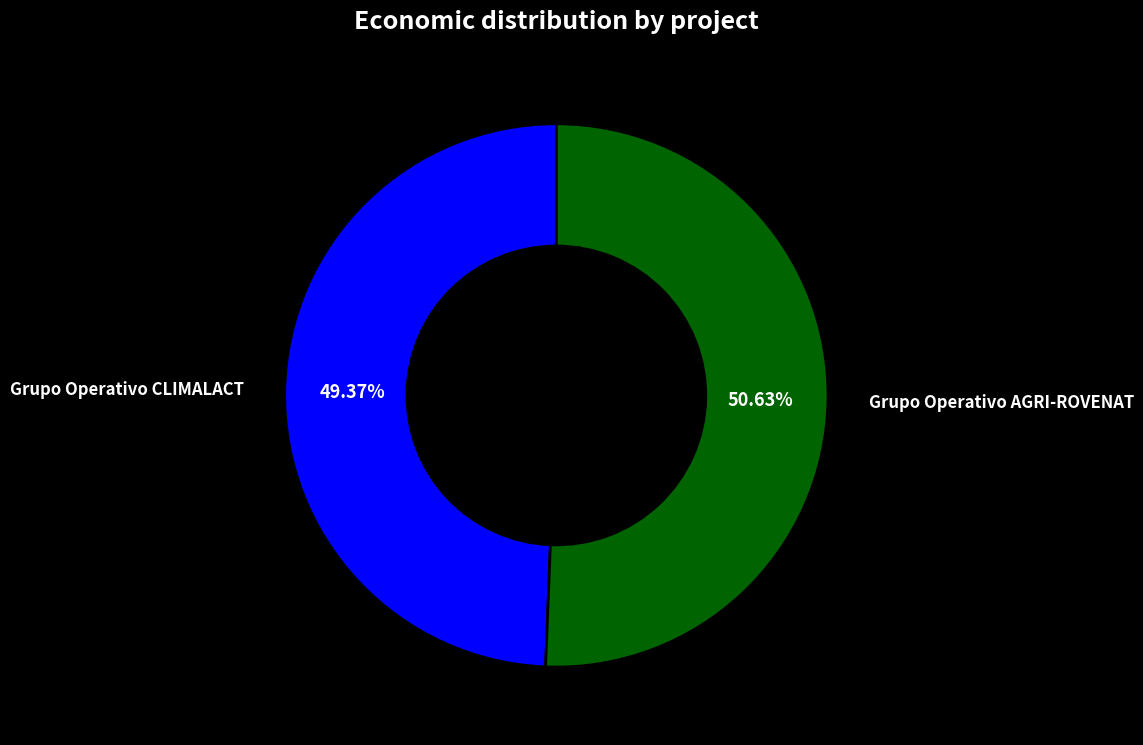

Rank the categories by value from highest to lowest.

Grupo Operativo AGRI-ROVENAT, Grupo Operativo CLIMALACT